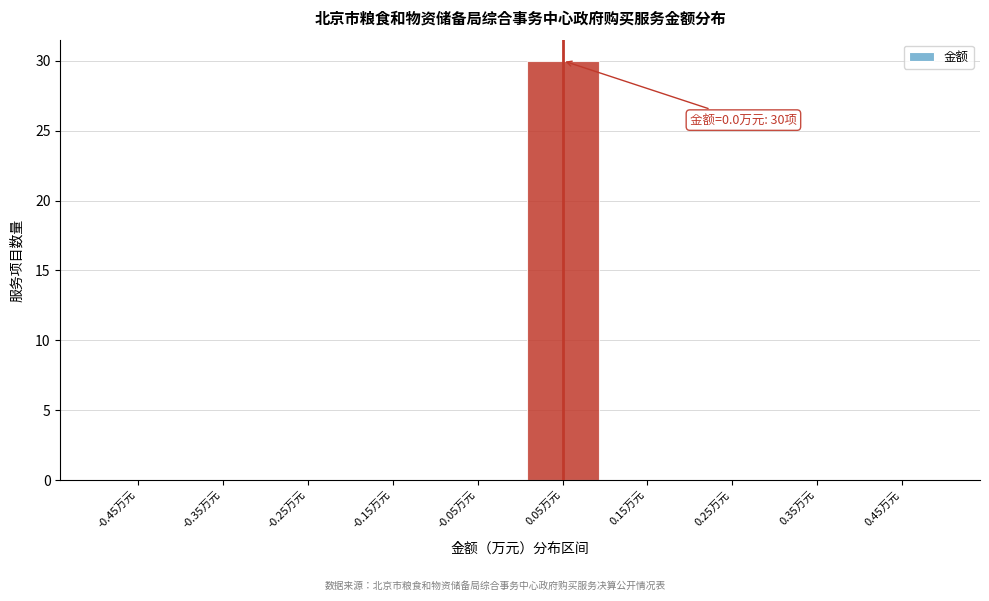

Which range on the x-axis has the tallest bar?

0.0 to 0.1